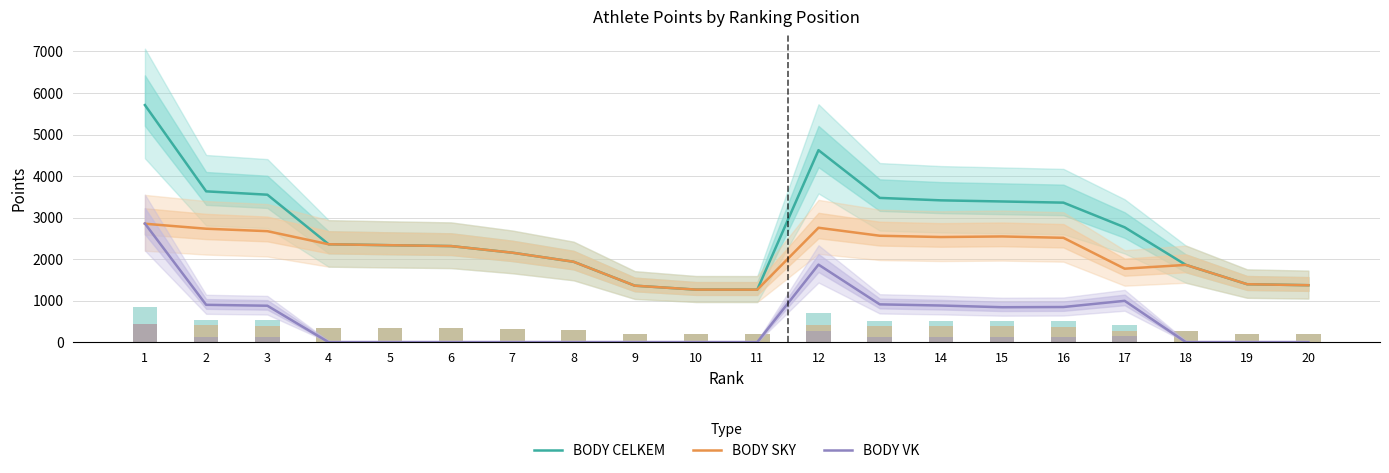

How many bars are there in total?

60